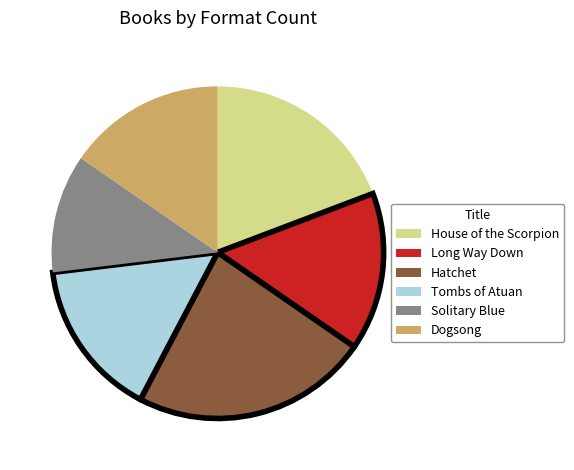

Is there a majority slice in this chart?

No